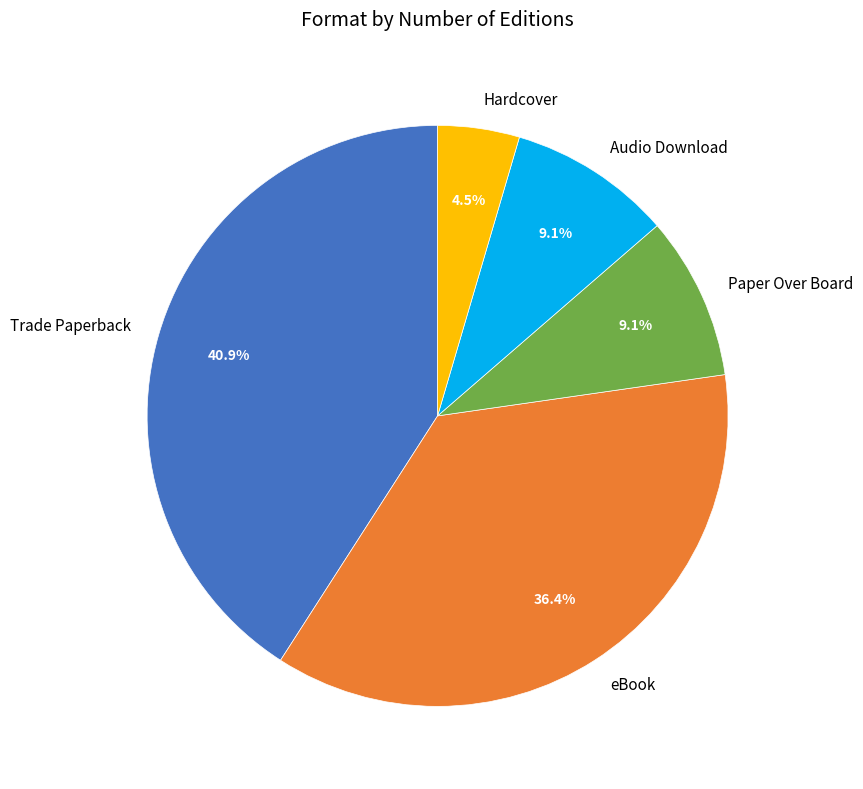

Is there any slice that represents more than half of the pie?

No